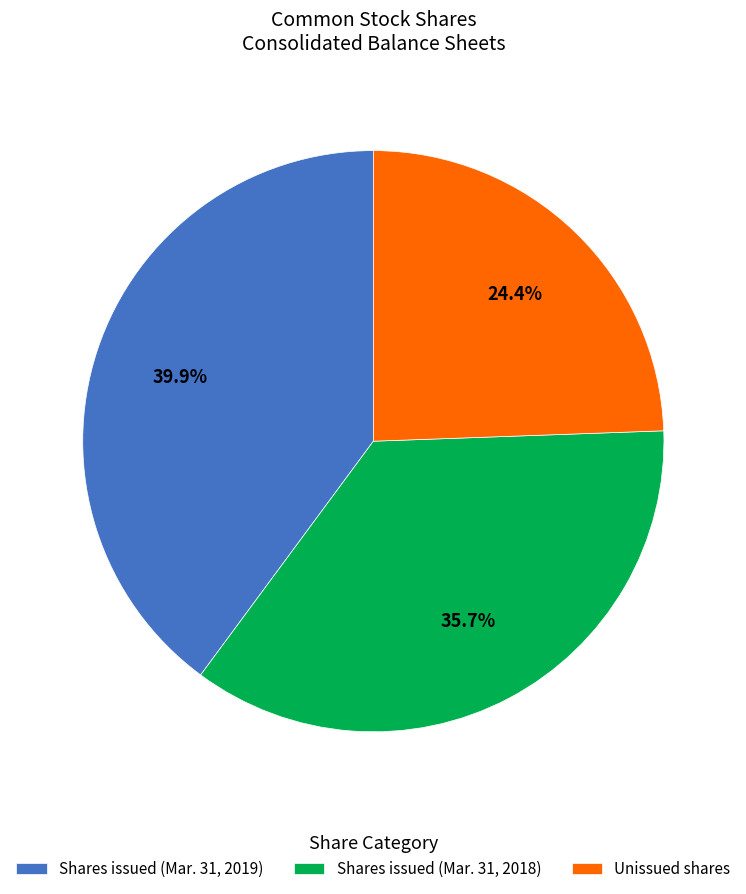

Between Shares issued (Mar. 31, 2019) and Shares issued (Mar. 31, 2018), which is larger?

Shares issued (Mar. 31, 2019)